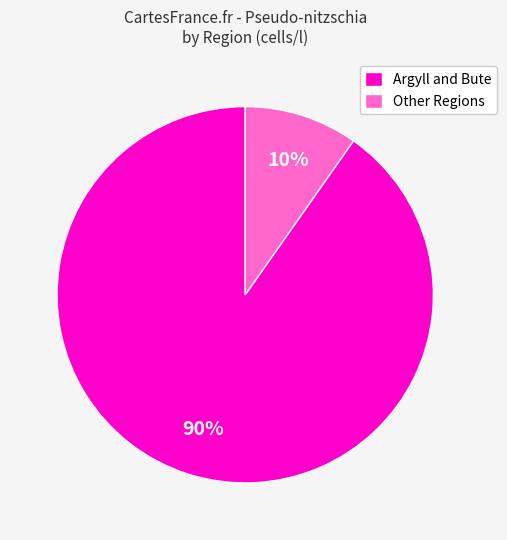

Do Argyll and Bute and Other Regions together represent more than half of the pie?

Yes